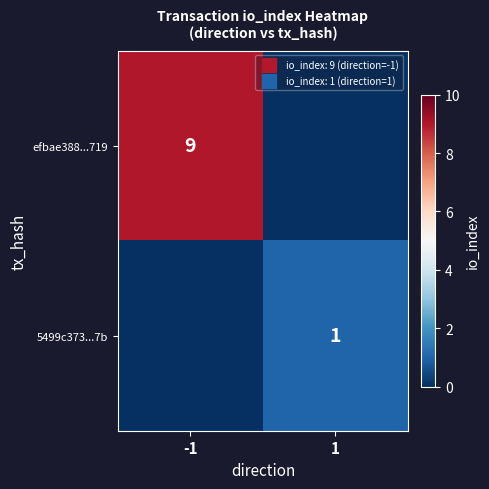

Rank the series by their average value, from lowest to highest.

5499c373...7b, efbae388...719